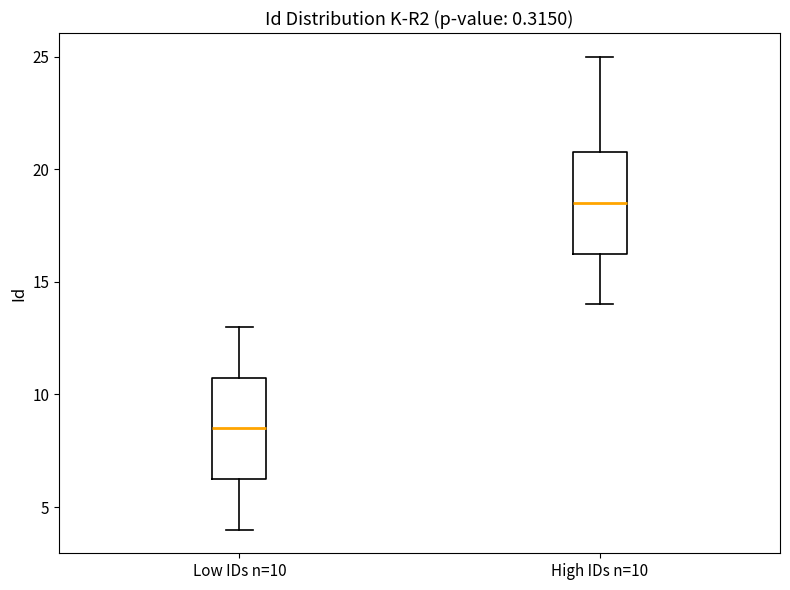

Where is the lower edge of the box for Low IDs n=10 on the y-axis? The values are not printed on the chart, so give them approximately, as read against the axis.

6.5